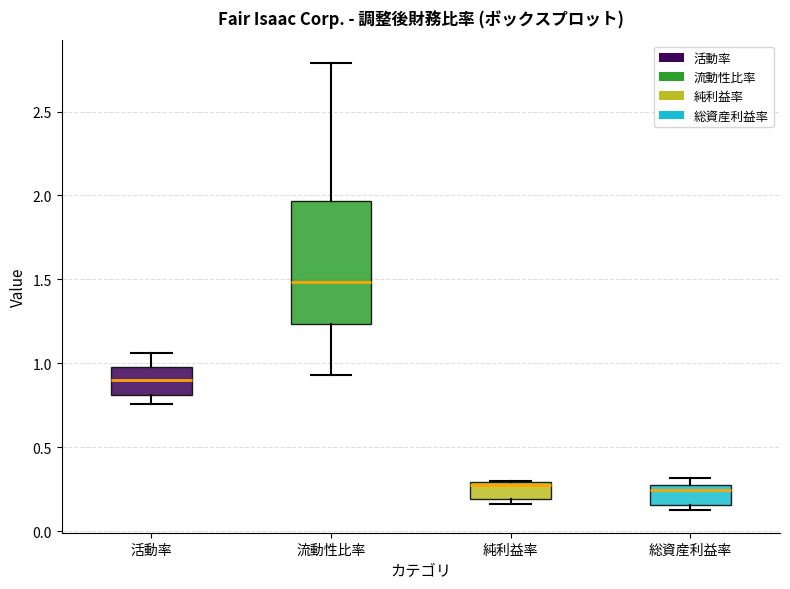

Comparing the boxes themselves (not the whiskers), which one is the tallest?

流動性比率